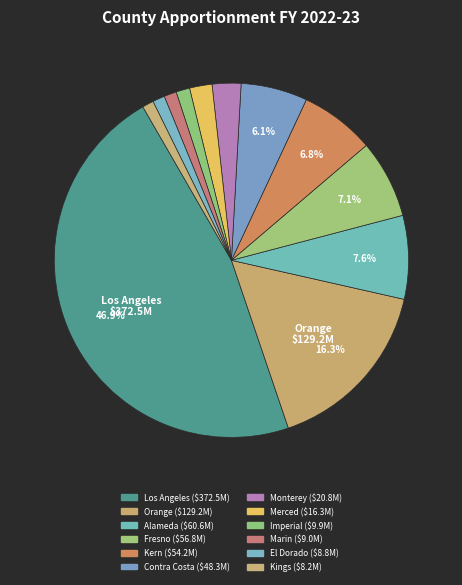

To the nearest percent, what percentage of the pie is Kern?

7%